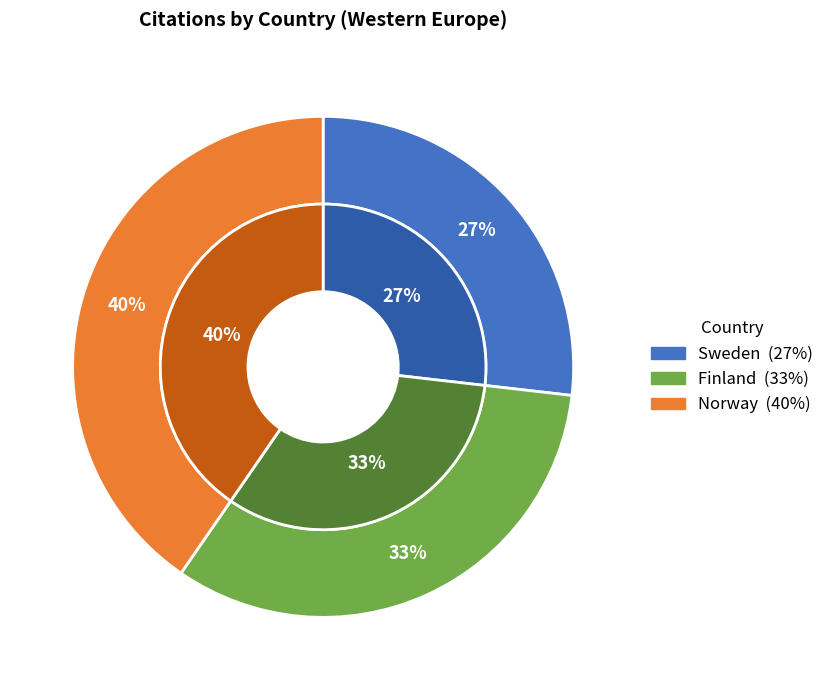

To the nearest percent, what is the combined percentage of Finland and Norway?

73%